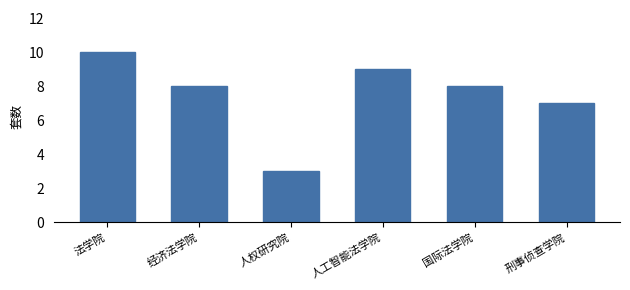

Reading right to left, extract all data points from this chart.

7	8	9	3	8	10